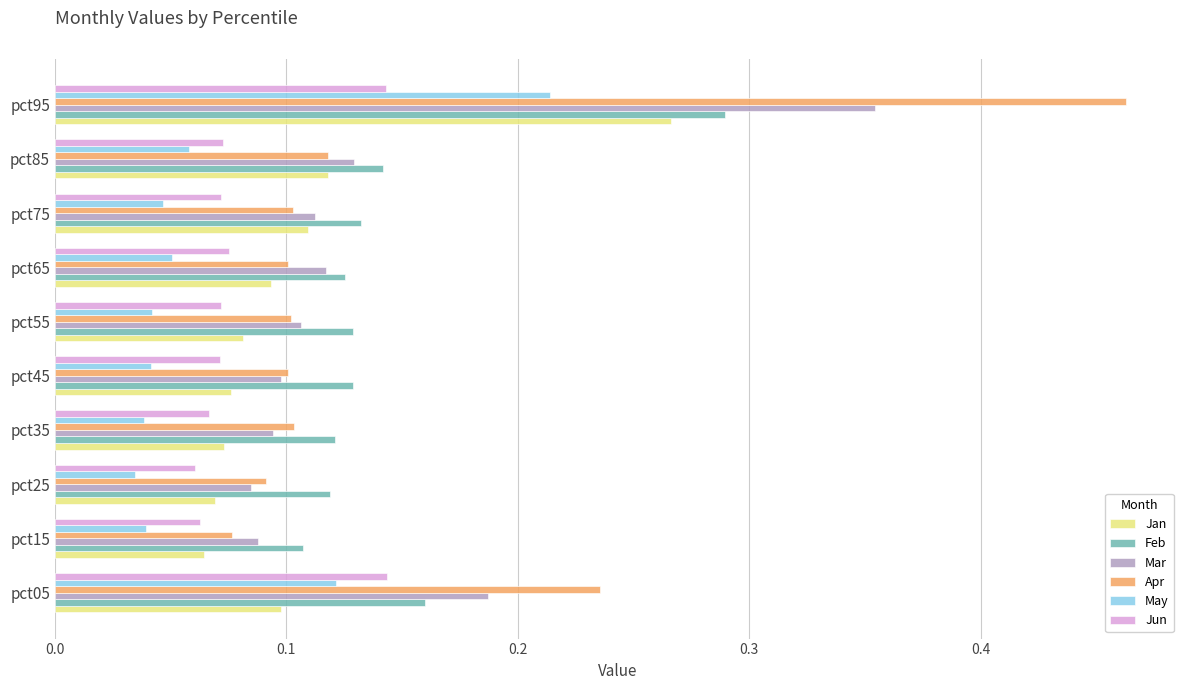

Which series has the largest range (max minus min)?

Apr